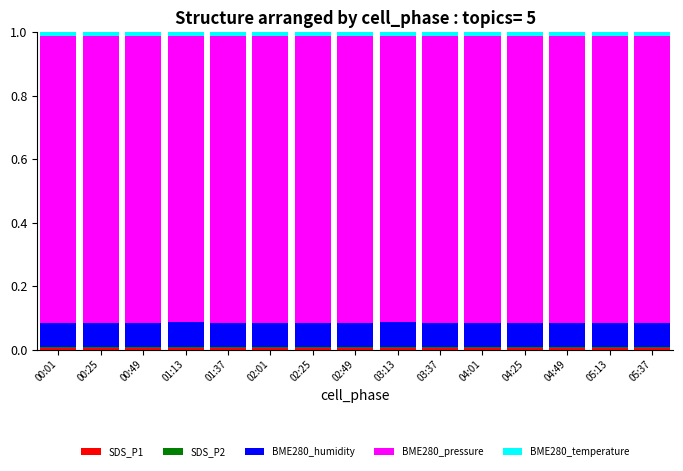

What position from the right is 04:49?

3